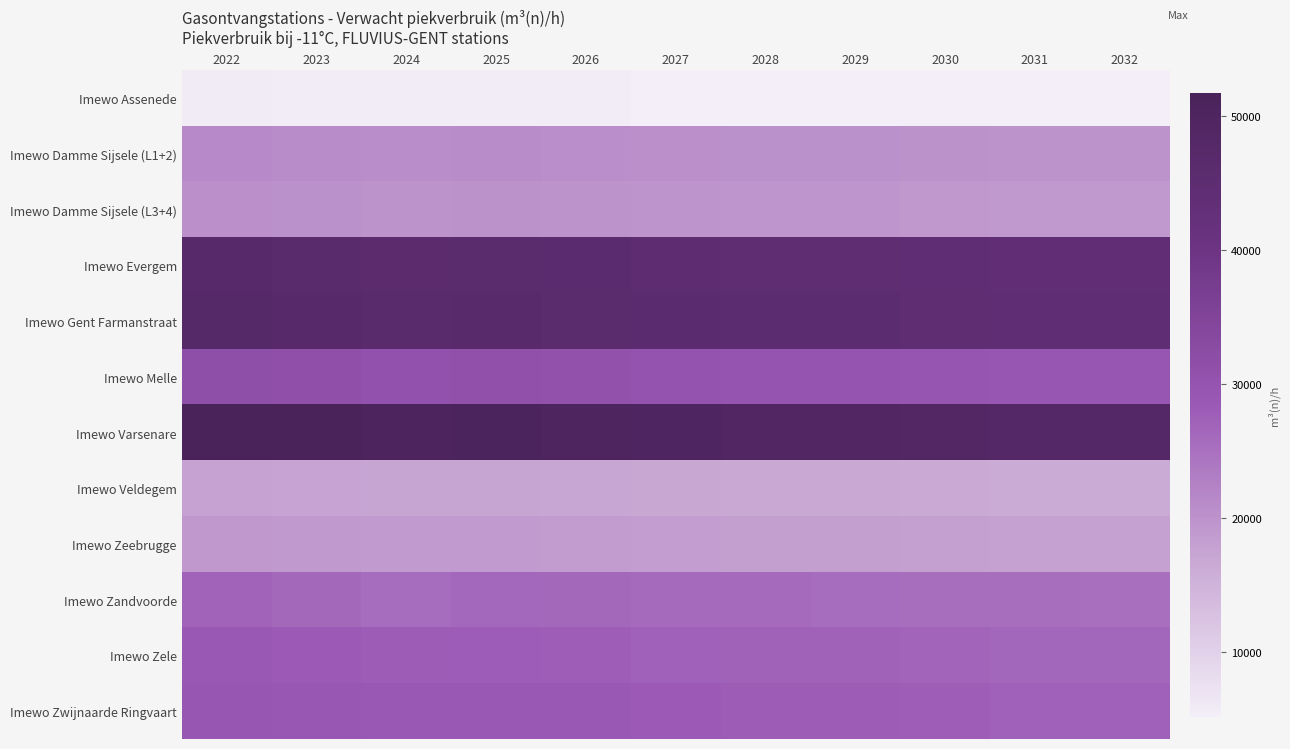

Reading right to left, transcribe all the data shown in this chart.

Imewo Assenede: 2032=5150.9	2031=5150.9	2030=5206.3	2029=5261.7	2028=5261.7	2027=5317.1	2026=5372.4	2025=5427.8	2024=5393.1	2023=5465.8	2022=5538.6
Imewo Damme Sijsele (L1+2): 2032=19753.8	2031=19753.8	2030=19966.2	2029=20178.6	2028=20178.6	2027=20391.0	2026=20603.4	2025=20815.8	2024=20682.7	2023=20961.7	2022=21240.7
Imewo Damme Sijsele (L3+4): 2032=18952.8	2031=18952.8	2030=19156.6	2029=19360.4	2028=19360.4	2027=19564.2	2026=19768.0	2025=19971.8	2024=19844.0	2023=20111.7	2022=20379.4
Imewo Evergem: 2032=43716.8	2031=43716.8	2030=44186.9	2029=44656.9	2028=44656.9	2027=45127.0	2026=45597.1	2025=46067.2	2024=45772.4	2023=46389.9	2022=47007.3
Imewo Gent Farmanstraat: 2032=44246.1	2031=44246.1	2030=44721.9	2029=45197.6	2028=45197.6	2027=45673.4	2026=46149.2	2025=46624.9	2024=46326.6	2023=46951.5	2022=47576.5
Imewo Melle: 2032=29305.2	2031=29305.2	2030=29620.3	2029=29935.4	2028=29935.4	2027=30250.5	2026=30565.7	2025=30880.8	2024=30683.2	2023=31097.1	2022=31511.0
Imewo Varsenare: 2032=48109.7	2031=48109.7	2030=48627.0	2029=49144.3	2028=49144.3	2027=49661.7	2026=50179.0	2025=50696.3	2024=50371.9	2023=51051.4	2022=51730.9
Imewo Veldegem: 2032=16393.2	2031=16393.2	2030=16569.5	2029=16745.7	2028=16745.7	2027=16922.0	2026=17098.3	2025=17274.5	2024=17164.0	2023=17395.6	2022=17627.1
Imewo Zeebrugge: 2032=17816.8	2031=17816.8	2030=18008.4	2029=18200.0	2028=18200.0	2027=18391.5	2026=18583.1	2025=18774.7	2024=18654.6	2023=18906.2	2022=19157.9
Imewo Zandvoorde: 2032=25033.1	2031=25302.3	2030=25302.3	2029=25571.5	2028=25840.6	2027=25840.6	2026=26109.8	2025=26379.0	2024=25579.5	2023=26248.4	2022=26917.3
Imewo Zele: 2032=26484.7	2031=26484.7	2030=26769.5	2029=27054.3	2028=27054.3	2027=27339.1	2026=27623.9	2025=27908.6	2024=27730.1	2023=28104.1	2022=28478.2
Imewo Zwijnaarde Ringvaart: 2032=27287.1	2031=27287.1	2030=27580.5	2029=27873.9	2028=27873.9	2027=28167.3	2026=28460.7	2025=28754.1	2024=28570.1	2023=28955.5	2022=29340.9